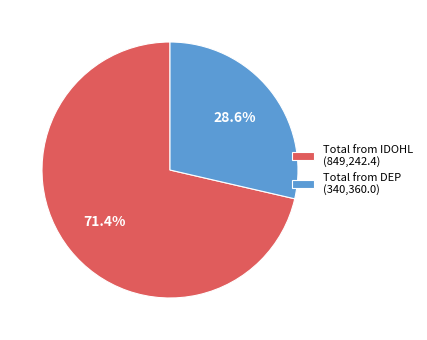

To the nearest percent, what portion does Total from DEP represent?

29%